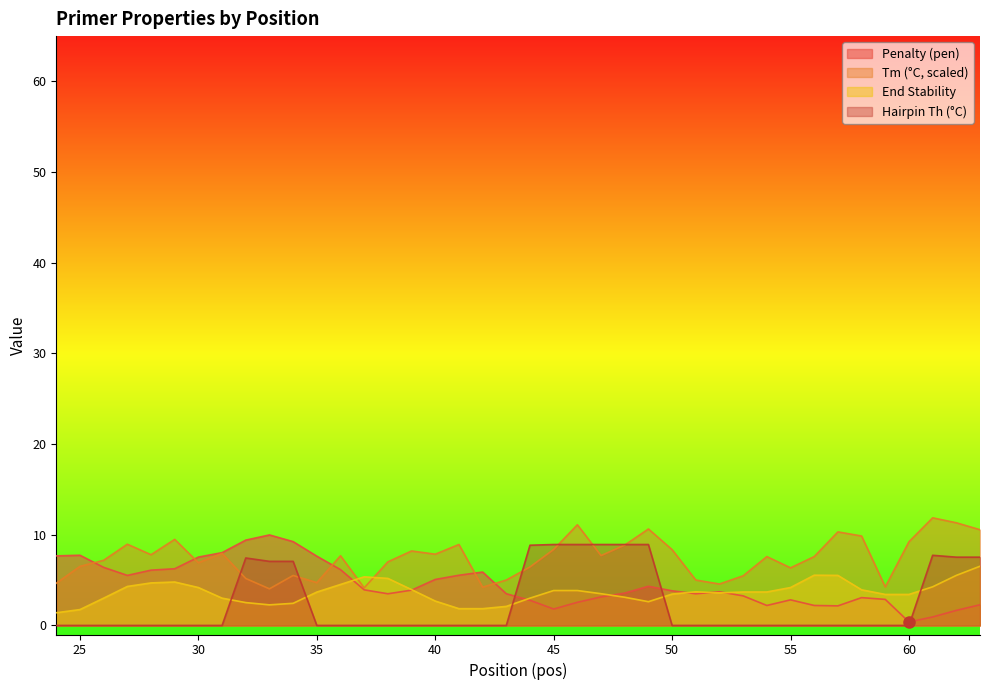

The pen series shows 3.6 at 54. True or false?

False